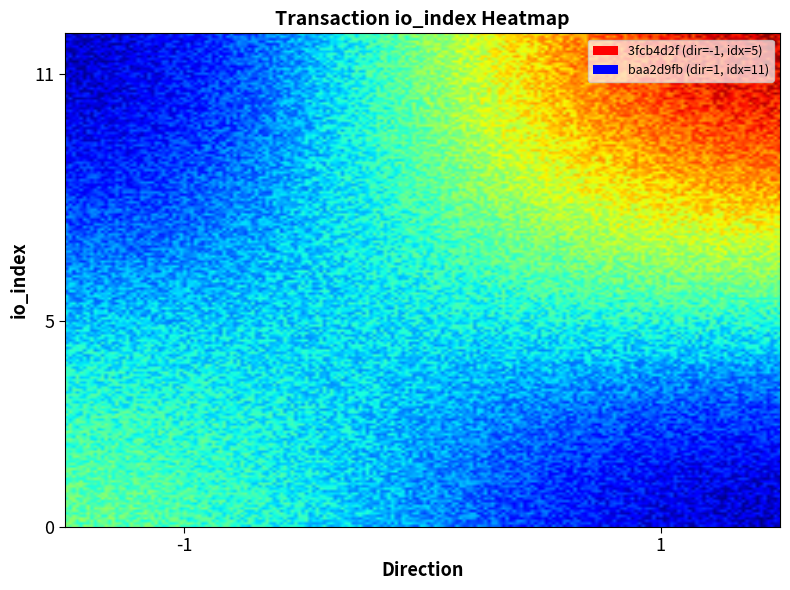

Reading left to right, what are all the values shown in this chart?

3fcb4d2f: -1	5
baa2d9fb: 1	11